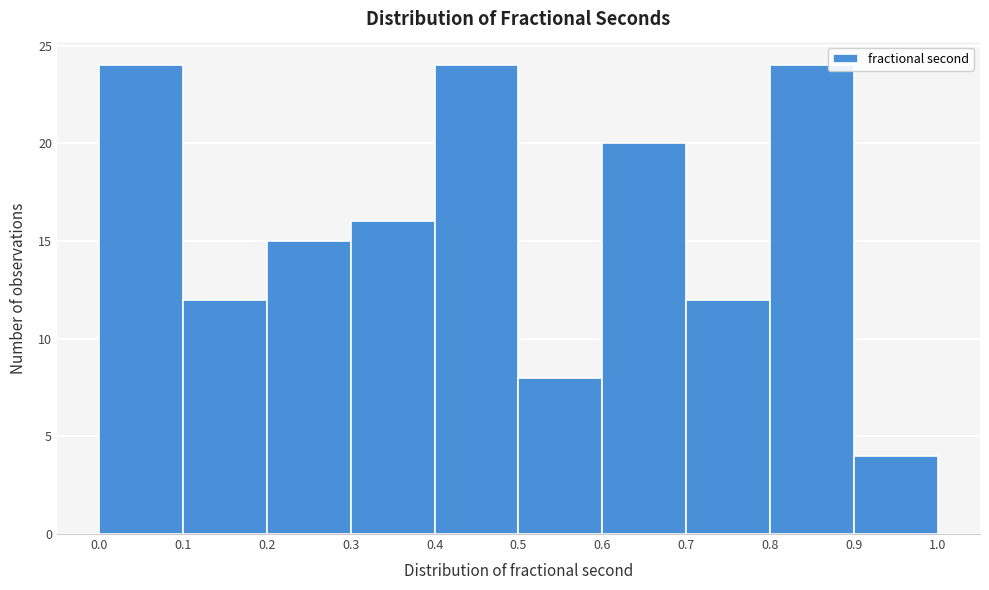

What is the height of the bar covering 0.2 to 0.3 on the x-axis? The values are not printed on the chart, so give them approximately, as read against the axis.

15